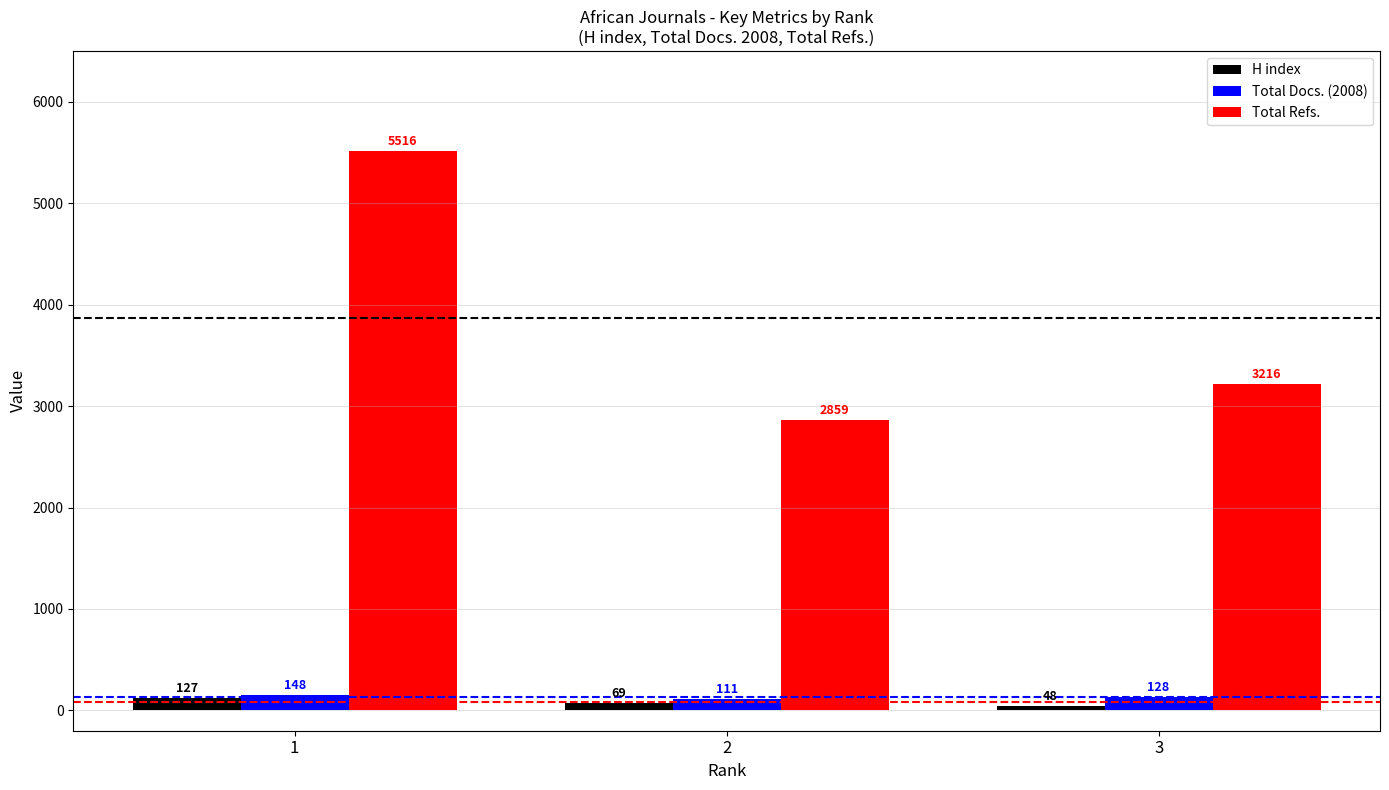

What is the minimum value for H index?

48